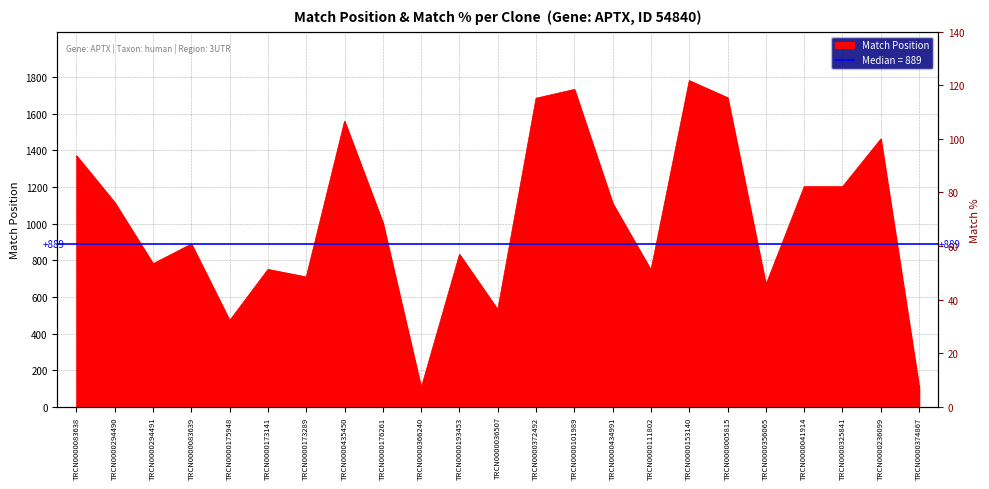

True or false: the data shows 422 at TRCN0000193453.

False